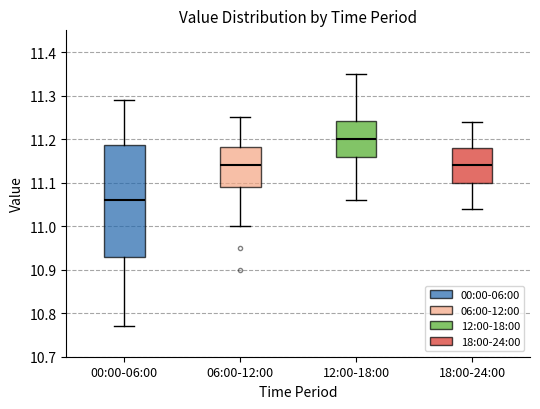

Where does the upper whisker of the box for 12:00-18:00 end on the y-axis? The values are not printed on the chart, so give them approximately, as read against the axis.

11.35